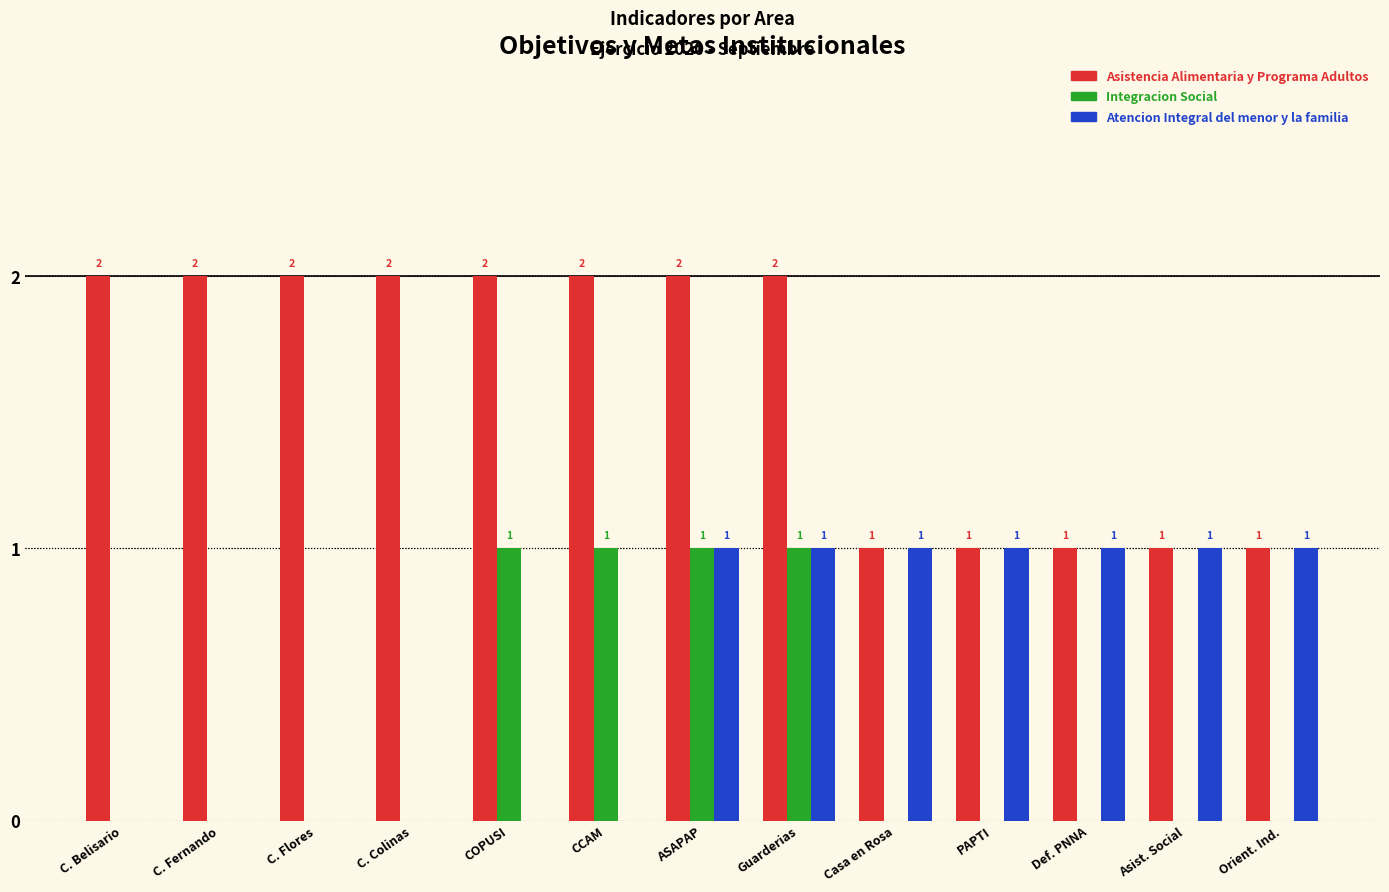

Reading left to right, transcribe all the data shown in this chart.

Asistencia Alimentaria y Programa Adultos: 2	2	2	2	2	2	2	2	1	1	1	1	1
Integracion Social: 0	0	0	0	1	1	1	1	0	0	0	0	0
Atencion Integral del menor y la familia: 0	0	0	0	0	0	1	1	1	1	1	1	1